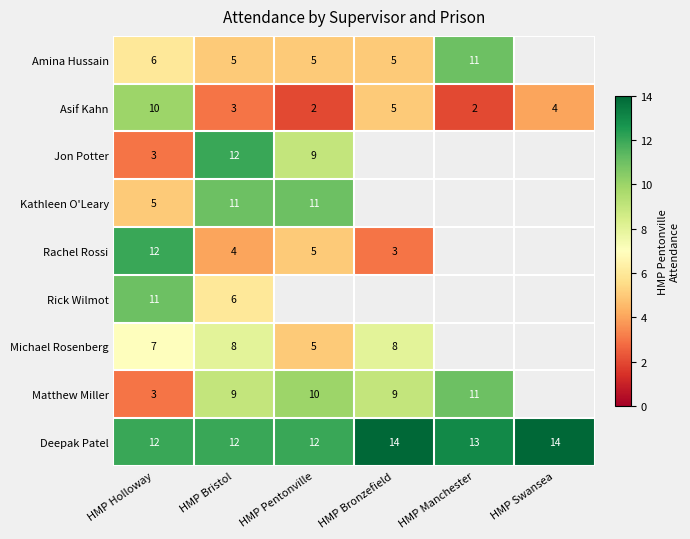

What is the difference between the highest and lowest values at HMP Holloway?

9